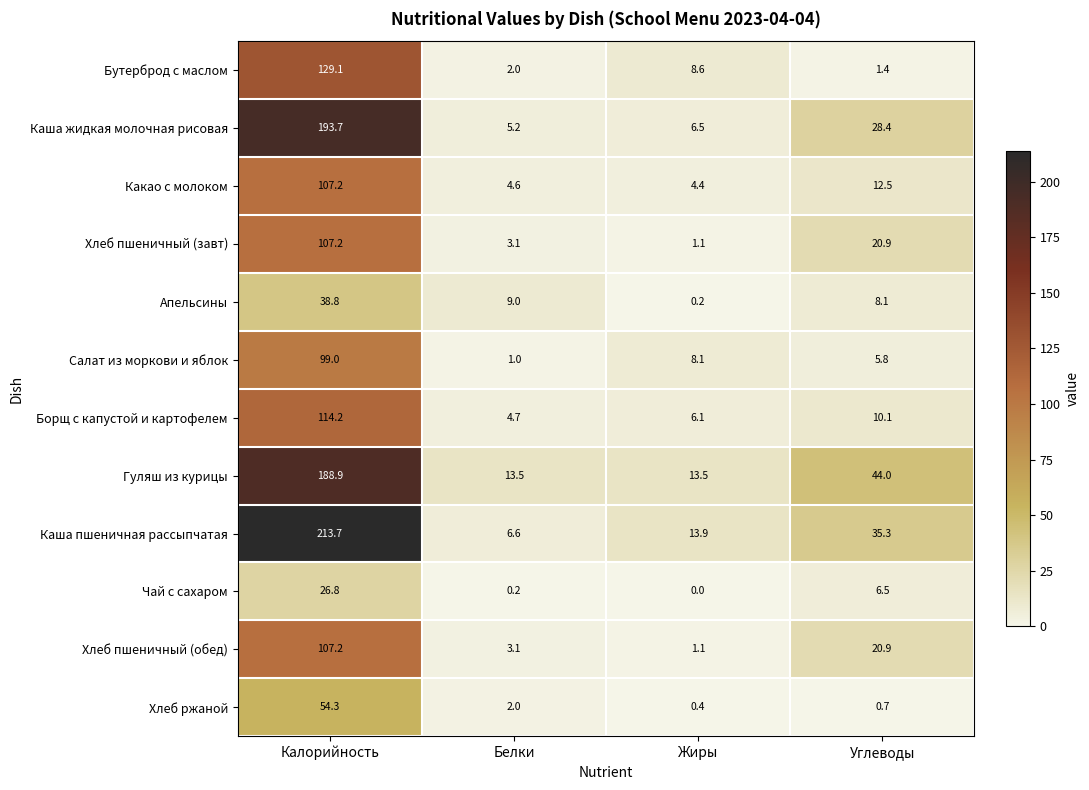

What is the difference between the highest and lowest values at Калорийность?

186.9